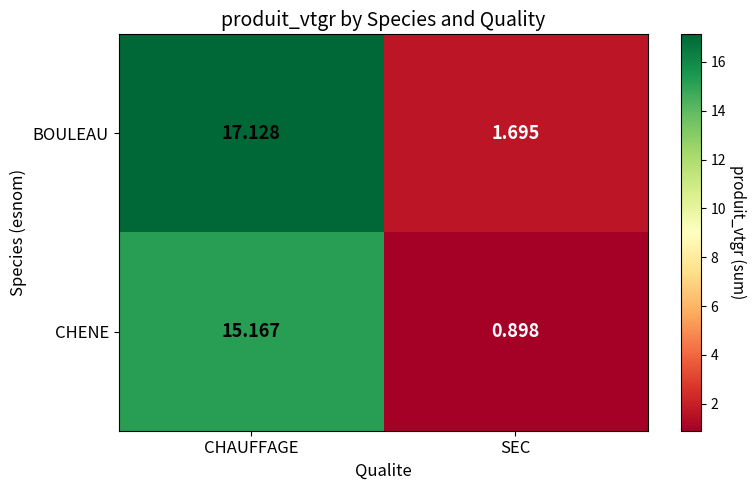

At which category is the sum across all series the highest?

CHAUFFAGE